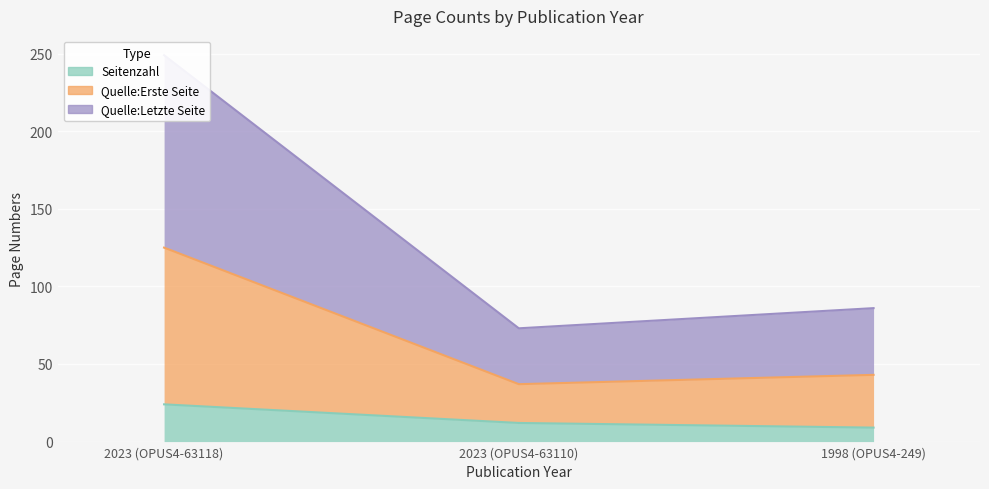

Which label corresponds to the largest value in the chart?

2023 (OPUS4-63118)